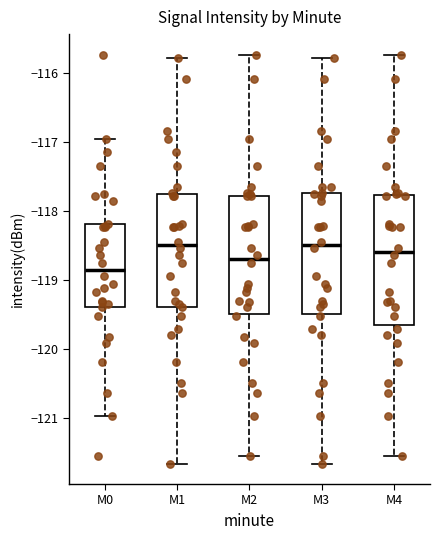

Reading left to right, transcribe this box plot: for each box, give where its median line is, the range the box spans, and where its two whiskers end, as read against the y-axis. The values are not printed on the chart, so give them approximately, as read against the axis.

M0: median -118.9, box -119.4 to -118.2, whiskers -121.0 to -117.0
M1: median -118.5, box -119.4 to -117.8, whiskers -121.7 to -115.8
M2: median -118.7, box -119.5 to -117.8, whiskers -121.6 to -115.7
M3: median -118.5, box -119.5 to -117.7, whiskers -121.7 to -115.8
M4: median -118.6, box -119.7 to -117.8, whiskers -121.6 to -115.7